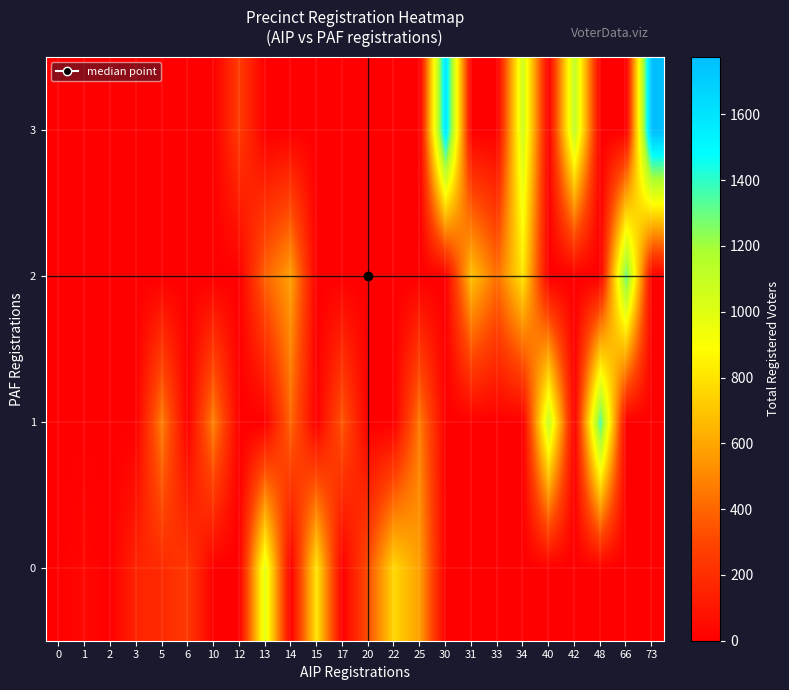

Between 6 and 42, which series saw the biggest shift?

3